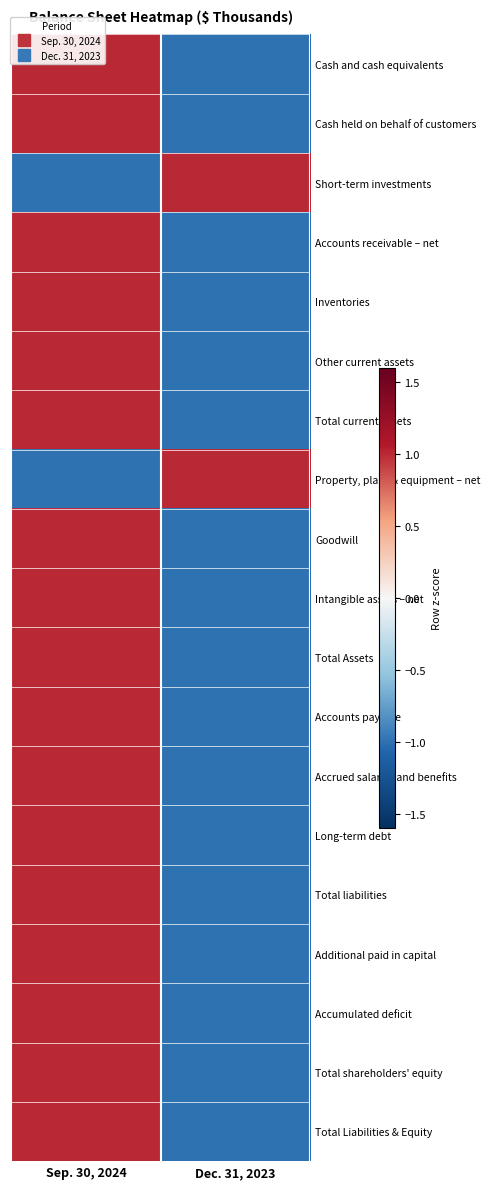

Reading left to right, transcribe all the data shown in this chart.

Cash and cash equivalents: Sep. 30, 2024=1	Dec. 31, 2023=-1
Cash held on behalf of customers: Sep. 30, 2024=1	Dec. 31, 2023=-1
Short-term investments: Sep. 30, 2024=-1	Dec. 31, 2023=1
Accounts receivable – net: Sep. 30, 2024=1	Dec. 31, 2023=-1
Inventories: Sep. 30, 2024=1	Dec. 31, 2023=-1
Other current assets: Sep. 30, 2024=1	Dec. 31, 2023=-1
Total current assets: Sep. 30, 2024=1	Dec. 31, 2023=-1
Property, plant & equipment – net: Sep. 30, 2024=-1	Dec. 31, 2023=1
Goodwill: Sep. 30, 2024=1	Dec. 31, 2023=-1
Intangible assets – net: Sep. 30, 2024=1	Dec. 31, 2023=-1
Total Assets: Sep. 30, 2024=1	Dec. 31, 2023=-1
Accounts payable: Sep. 30, 2024=1	Dec. 31, 2023=-1
Accrued salaries and benefits: Sep. 30, 2024=1	Dec. 31, 2023=-1
Long-term debt: Sep. 30, 2024=1	Dec. 31, 2023=-1
Total liabilities: Sep. 30, 2024=1	Dec. 31, 2023=-1
Additional paid in capital: Sep. 30, 2024=1	Dec. 31, 2023=-1
Accumulated deficit: Sep. 30, 2024=1	Dec. 31, 2023=-1
Total shareholders' equity: Sep. 30, 2024=1	Dec. 31, 2023=-1
Total Liabilities & Equity: Sep. 30, 2024=1	Dec. 31, 2023=-1